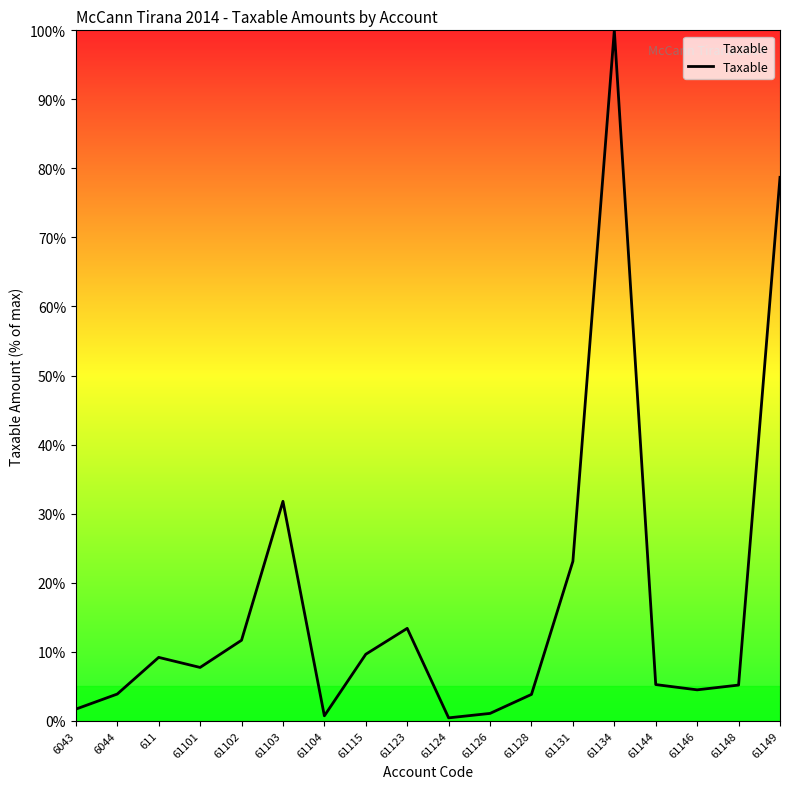

Where is the data nearest to the value 50?

61103